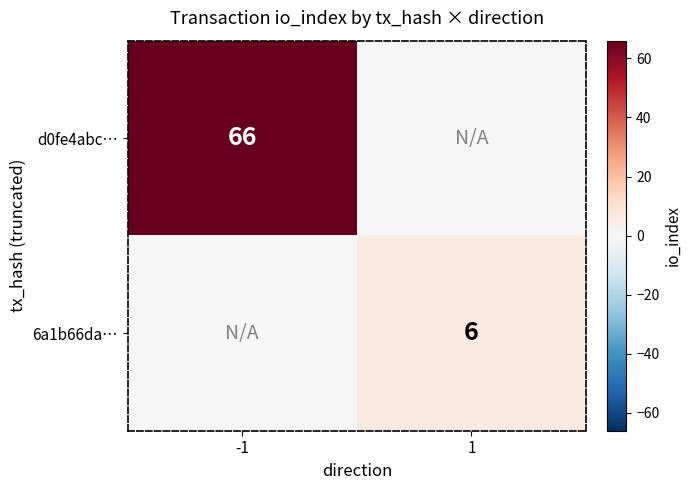

Is it true that 6a1b66da… equals 2 at 1?

False